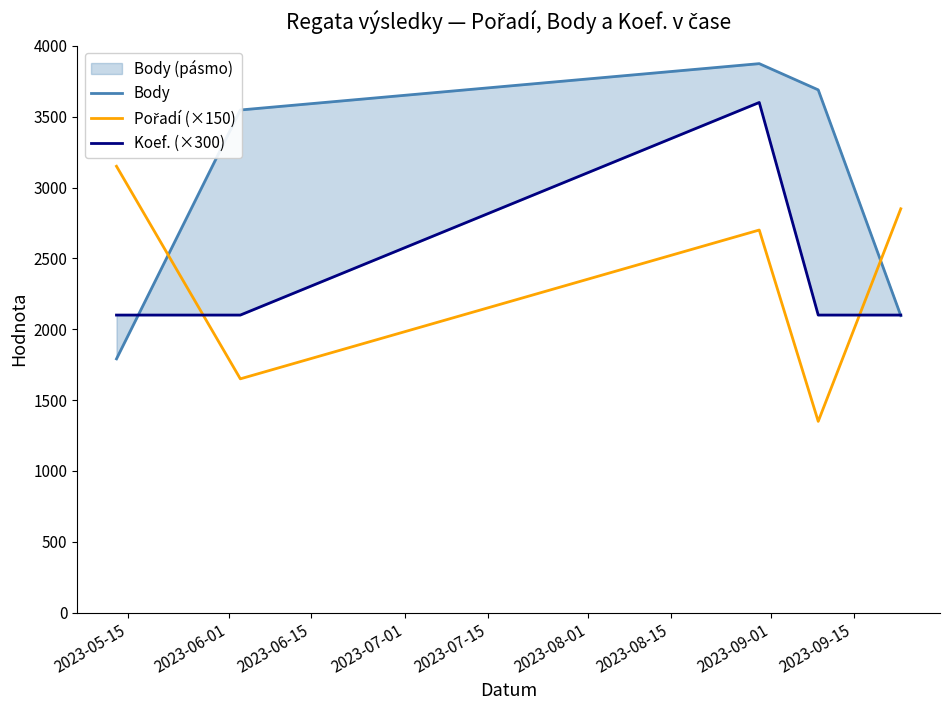

Where does the Pořadí (×150) series first go above 2700?

2023-05-15